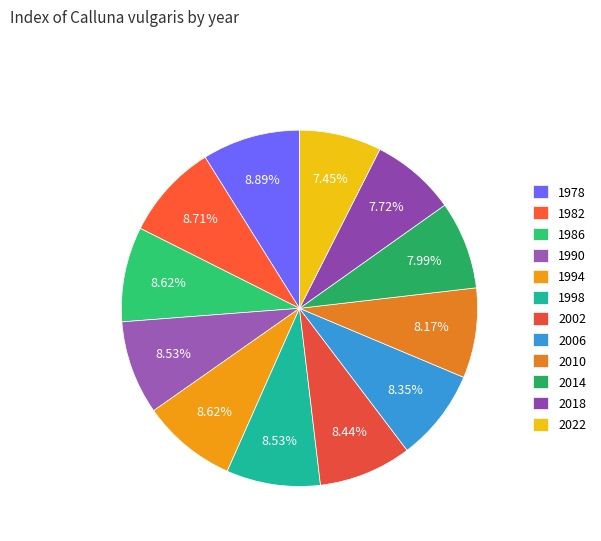

Which has a higher value, 2006 or 2018?

2006